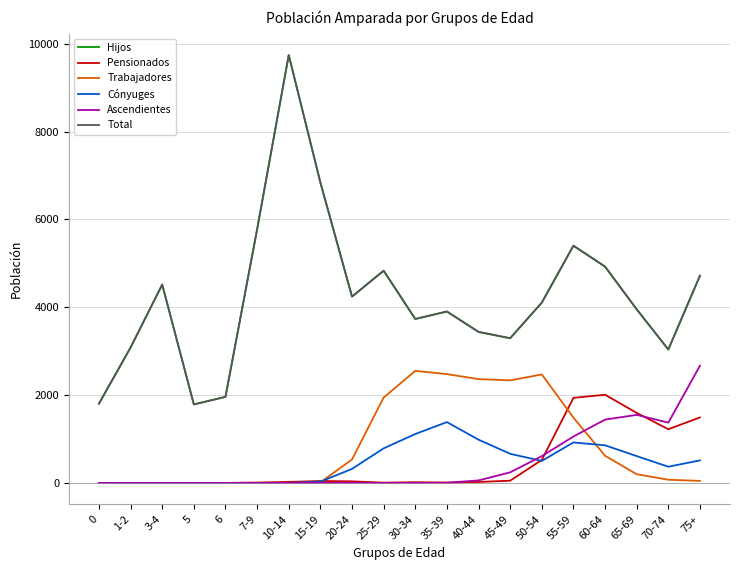

Which label corresponds to the largest value in the chart?

10-14